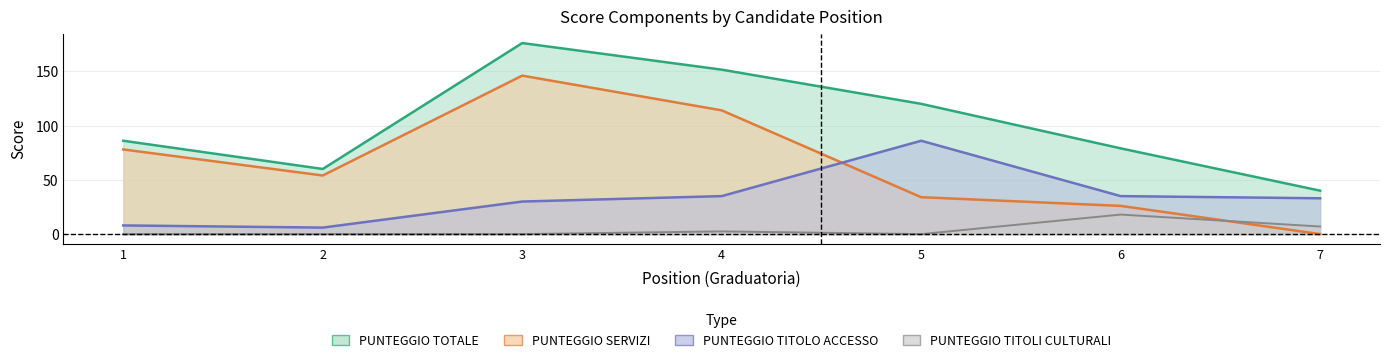

Does the chart have visible grid lines?

Yes